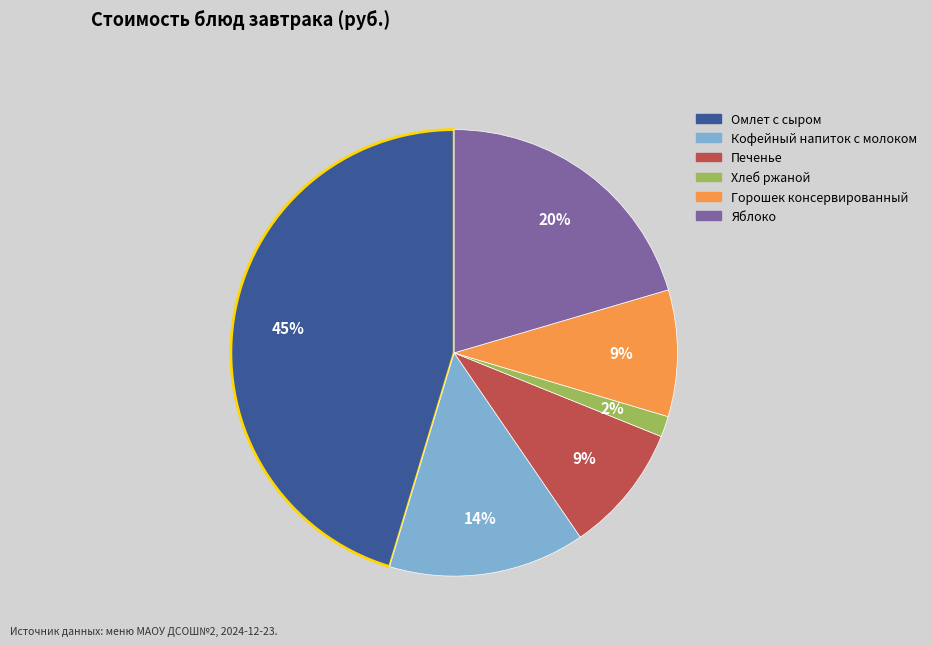

To the nearest percent, what is the average slice percentage?

17%